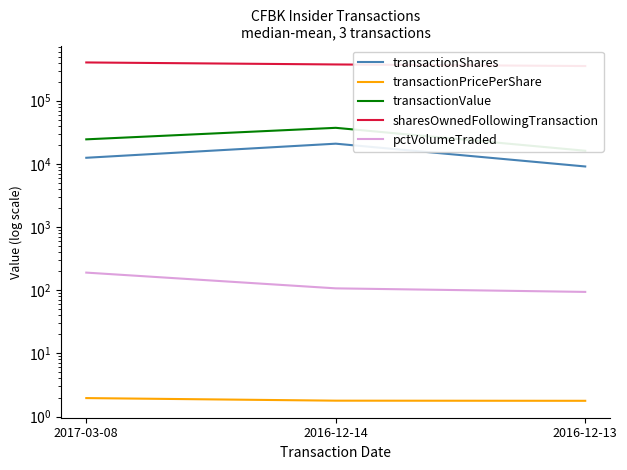

How many categories are shown in the chart?

3